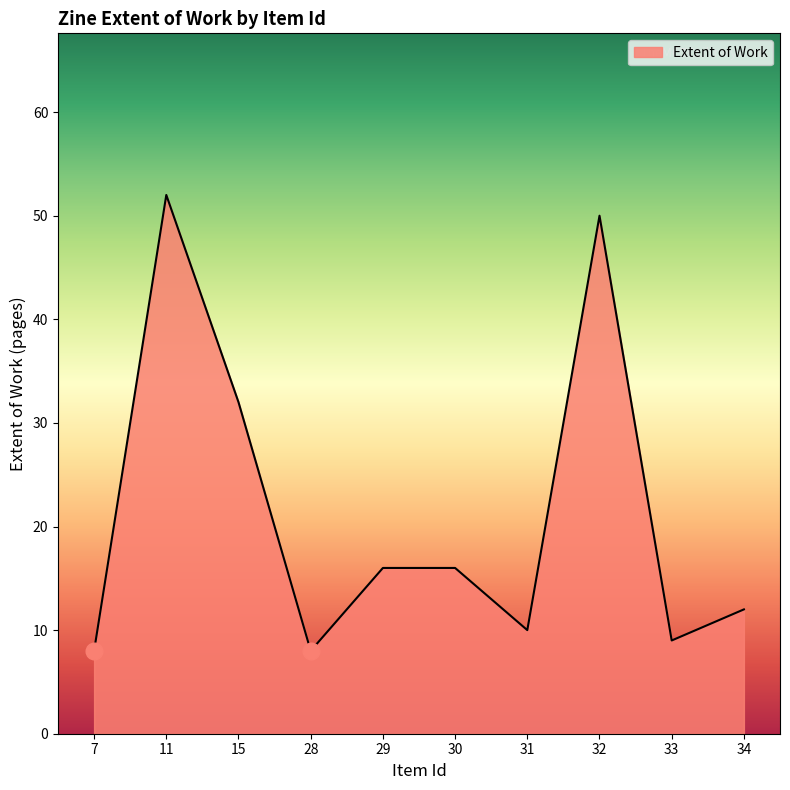

What is the change in value from 7 to 32?

+42